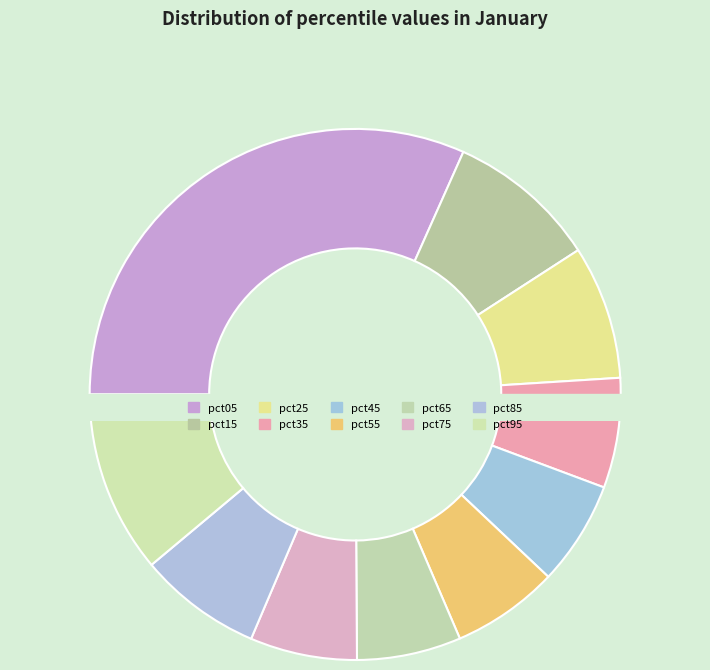

To the nearest percent, what portion does pct55 represent?

7%